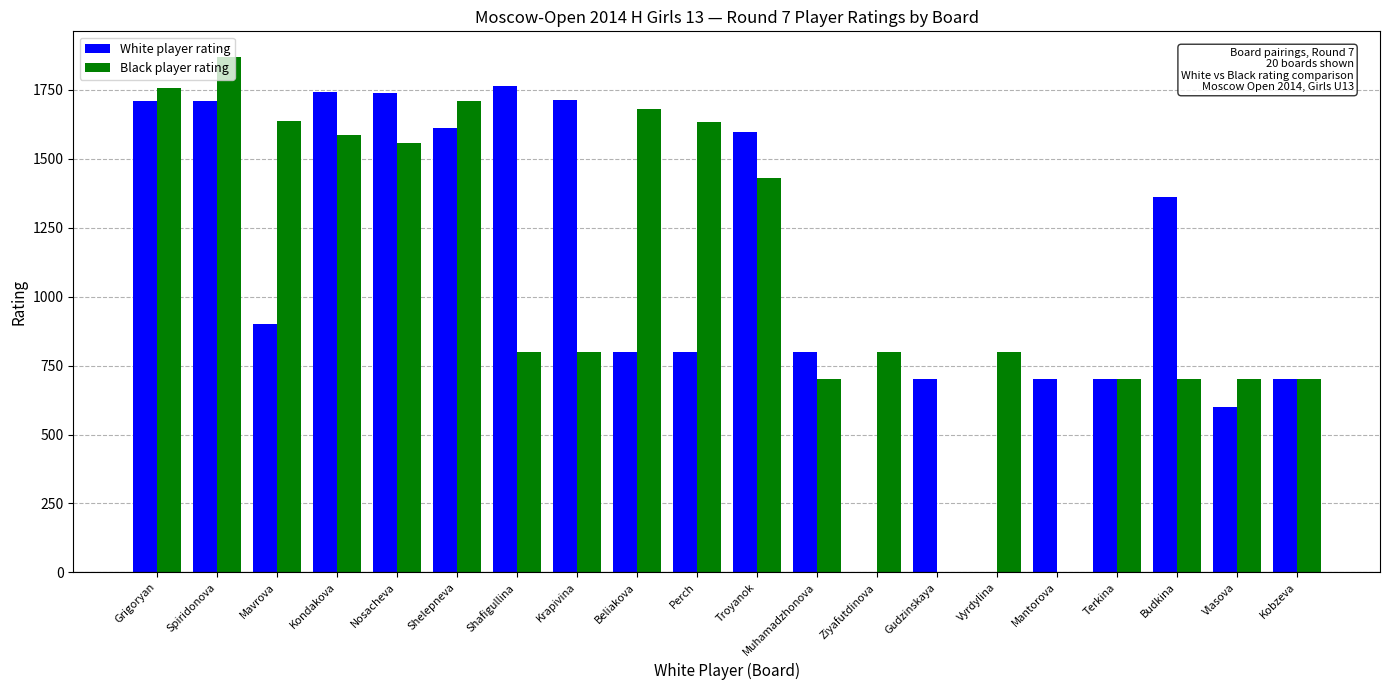

Between Nosacheva and Gudzinskaya, which series saw the biggest shift?

Black player rating